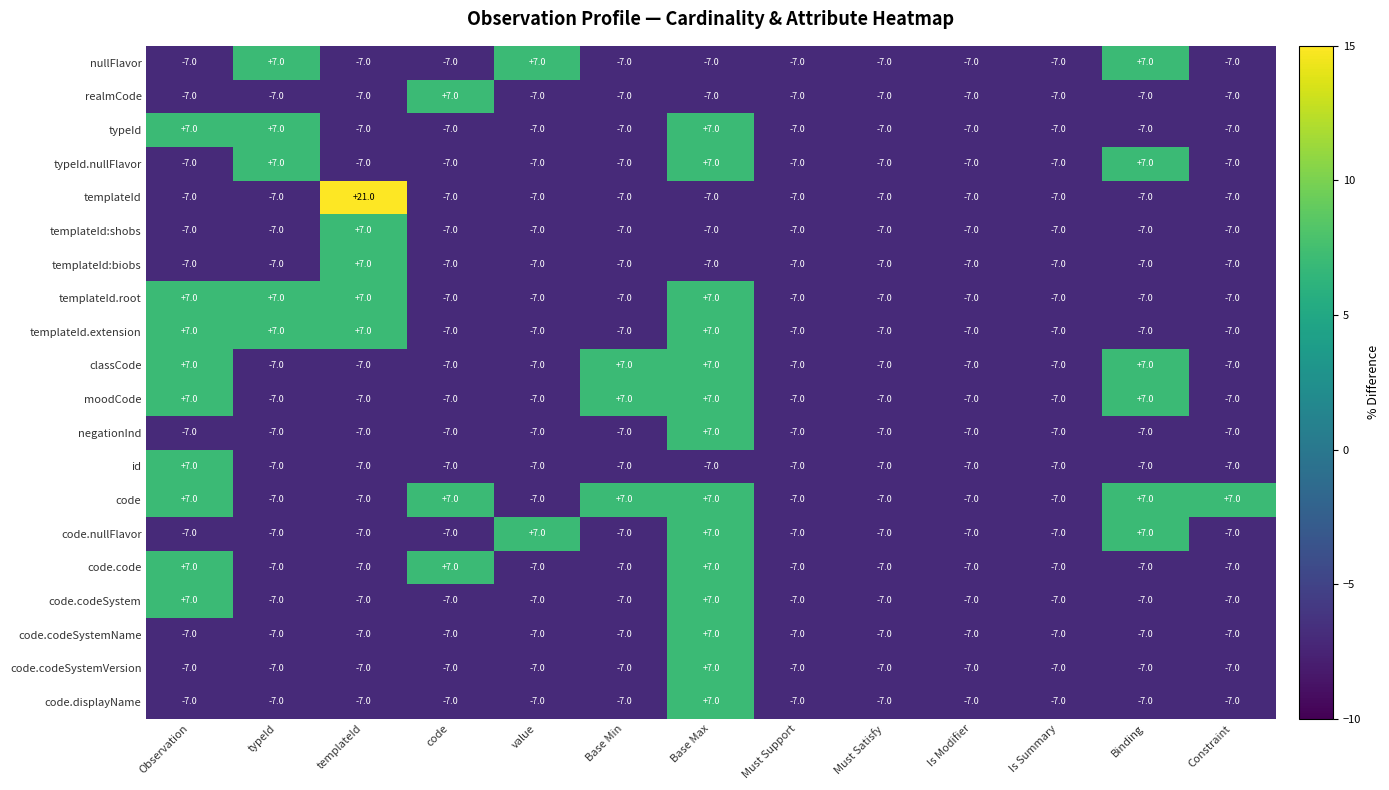

What is the total value across all series at Binding?

-56